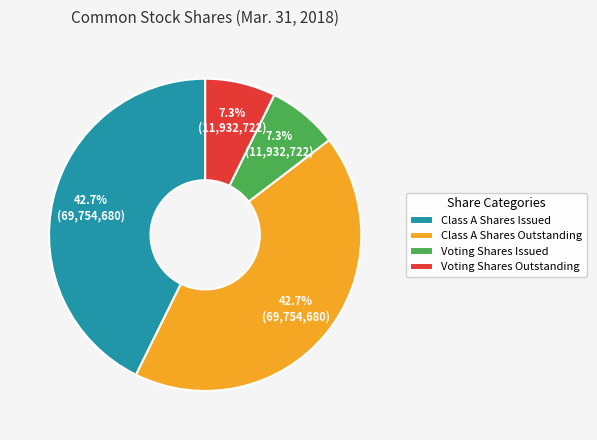

Is Class A Shares Issued the majority of the pie?

No